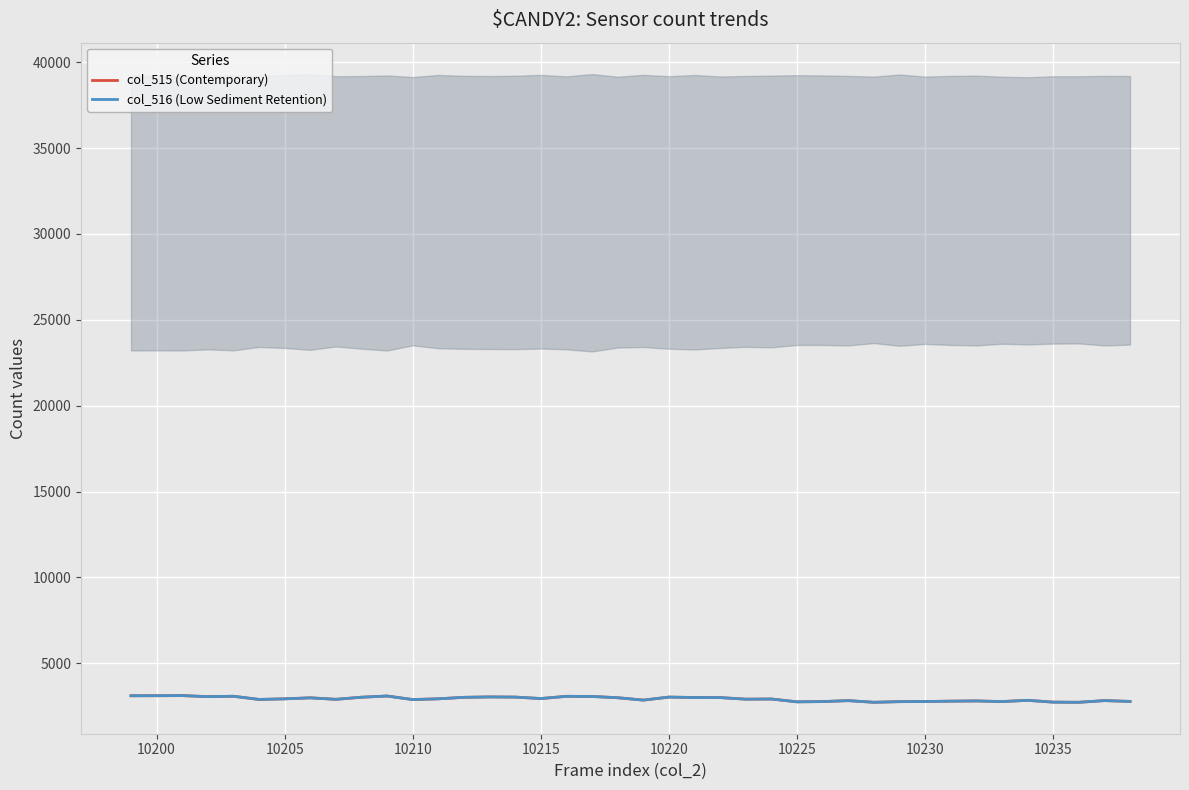

Is it true that col_516 (Low Sediment Retention) equals 4497 at 10230?

False